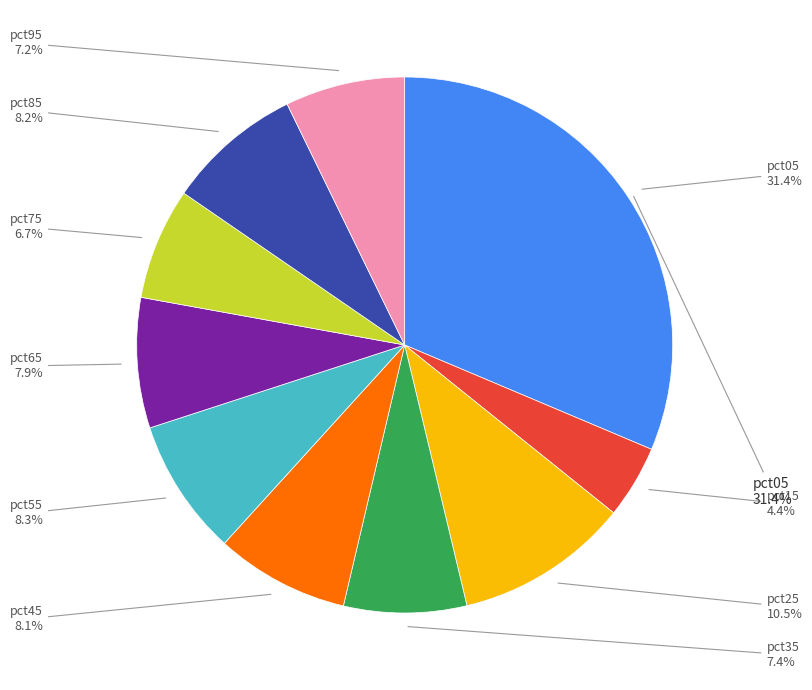

Combined, what portion of the pie is pct85 and pct25?

18.7%